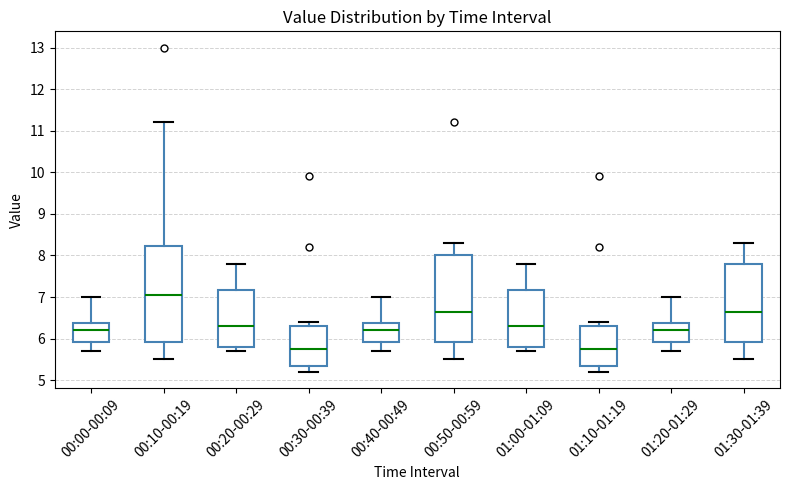

Reading left to right, read every box against the y-axis: the position of its median line, the range the box covers, and the ends of its whiskers. The values are not printed on the chart, so give them approximately, as read against the axis.

00:00-00:09: median 6.2, box 5.9 to 6.4, whiskers 5.7 to 7.0
00:10-00:19: median 7.1, box 5.9 to 8.2, whiskers 5.5 to 11.2
00:20-00:29: median 6.3, box 5.8 to 7.2, whiskers 5.7 to 7.8
00:30-00:39: median 5.8, box 5.4 to 6.3, whiskers 5.2 to 6.4
00:40-00:49: median 6.2, box 5.9 to 6.4, whiskers 5.7 to 7.0
00:50-00:59: median 6.7, box 5.9 to 8.0, whiskers 5.5 to 8.3
01:00-01:09: median 6.3, box 5.8 to 7.2, whiskers 5.7 to 7.8
01:10-01:19: median 5.8, box 5.4 to 6.3, whiskers 5.2 to 6.4
01:20-01:29: median 6.2, box 5.9 to 6.4, whiskers 5.7 to 7.0
01:30-01:39: median 6.7, box 5.9 to 7.8, whiskers 5.5 to 8.3